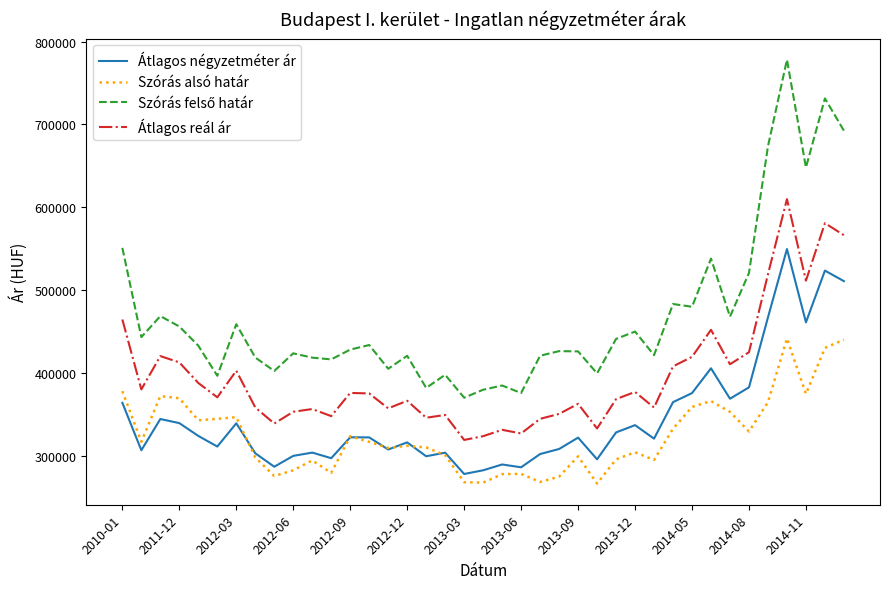

True or false: Átlagos reál ár and Szórás alsó határ cross at least once.

False